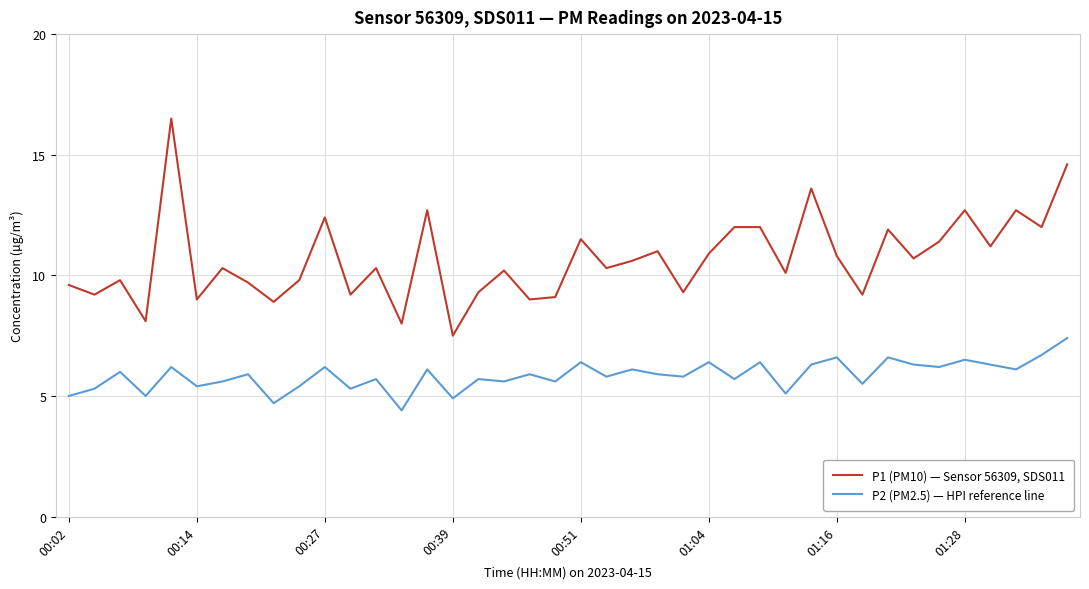

What is the difference between the maximum and minimum values in the P2 (PM2.5) — HPI reference line series?

3.0